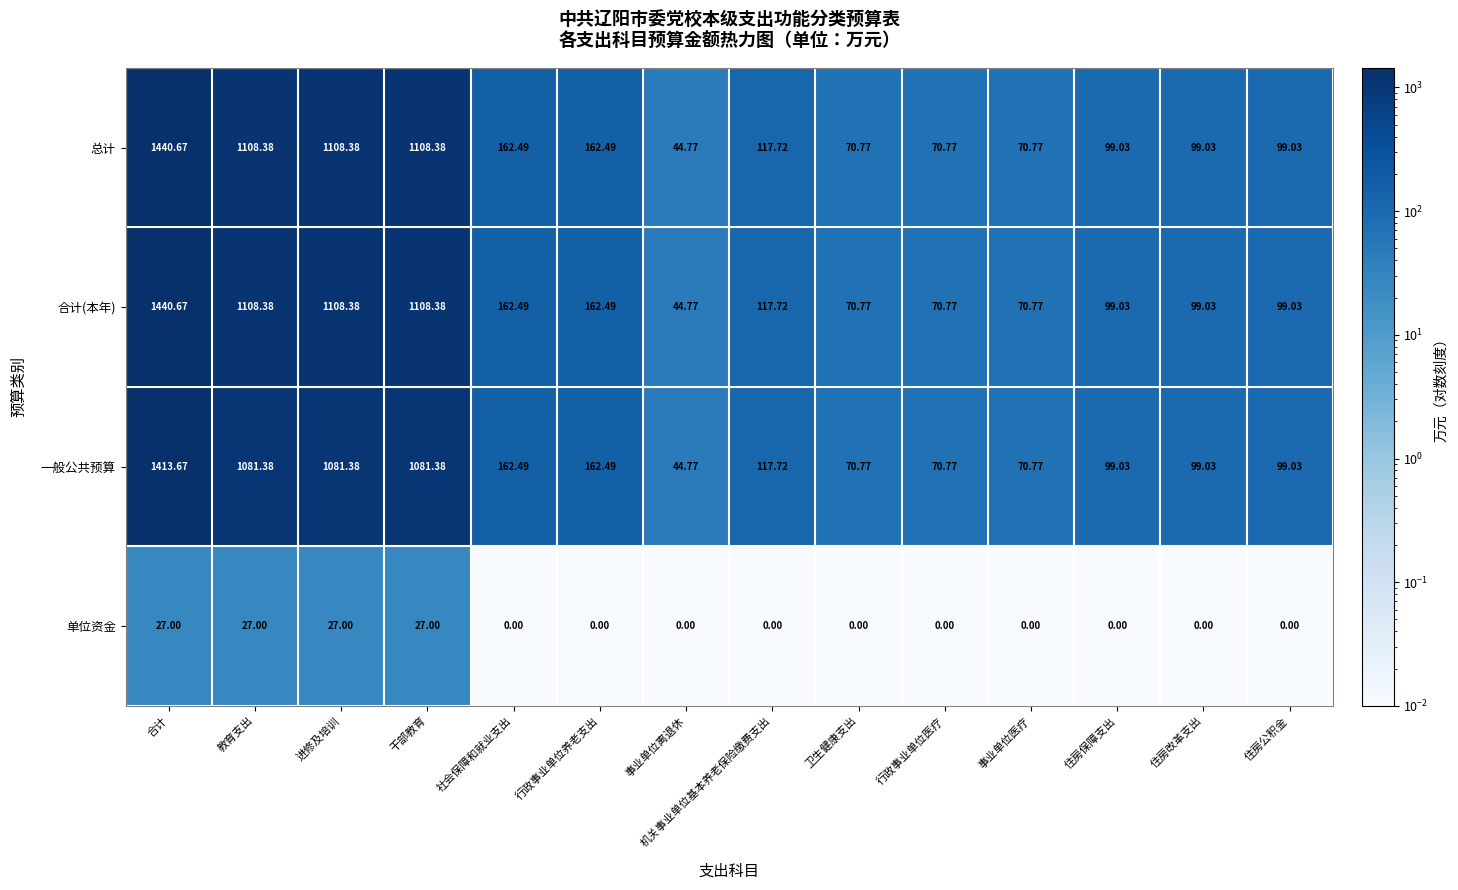

Where does the 合计(本年) series first go above 117?

合计